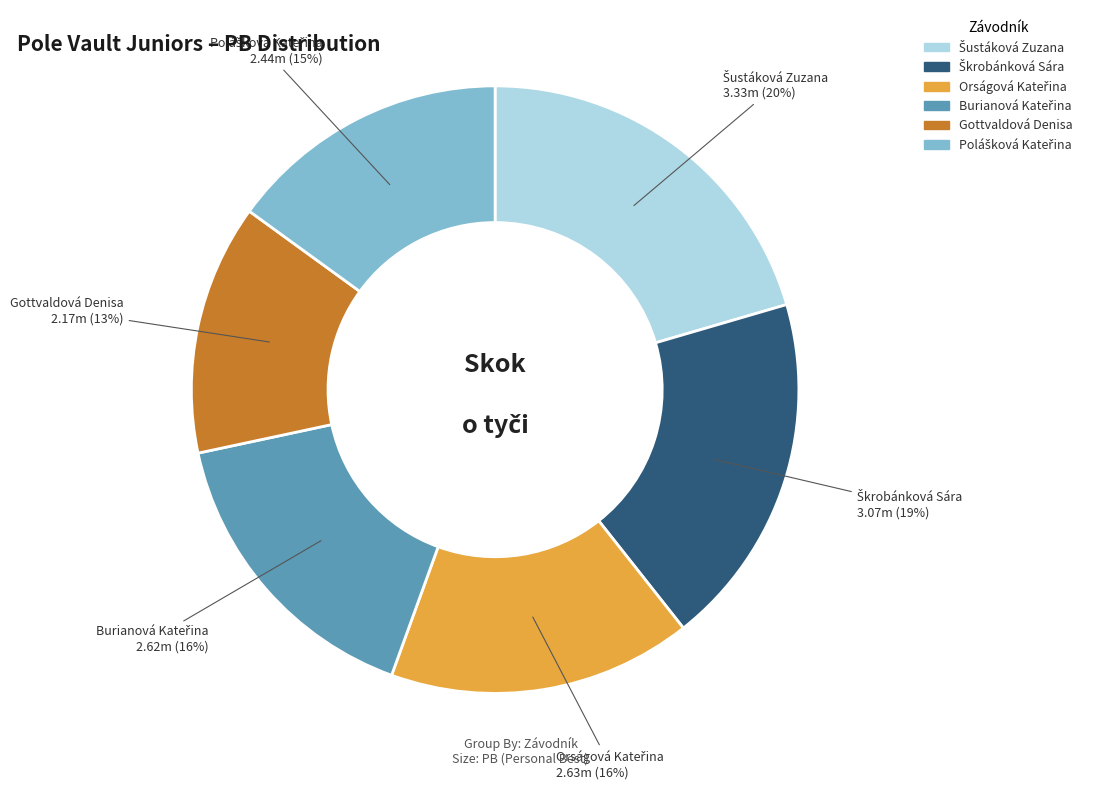

What is the smallest slice in the pie chart?

Gottvaldová Denisa